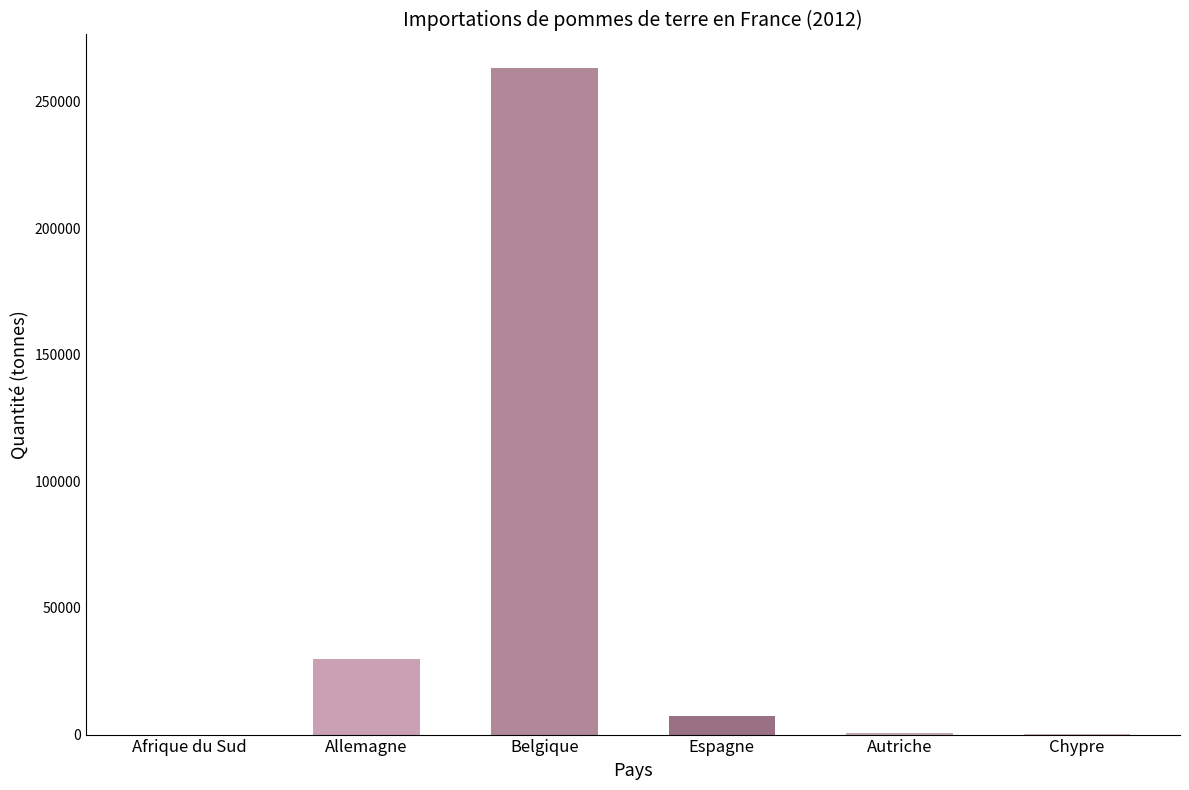

Which category has the highest value across all series?

Belgique